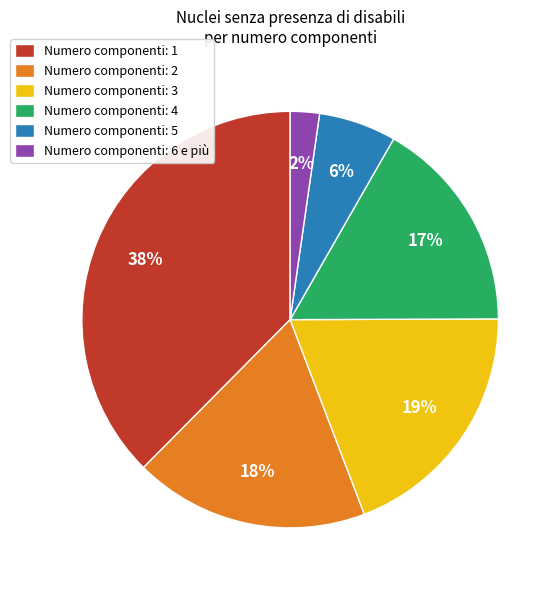

To the nearest percent, what is the combined percentage of Numero componenti: 1 and Numero componenti: 5?

44%